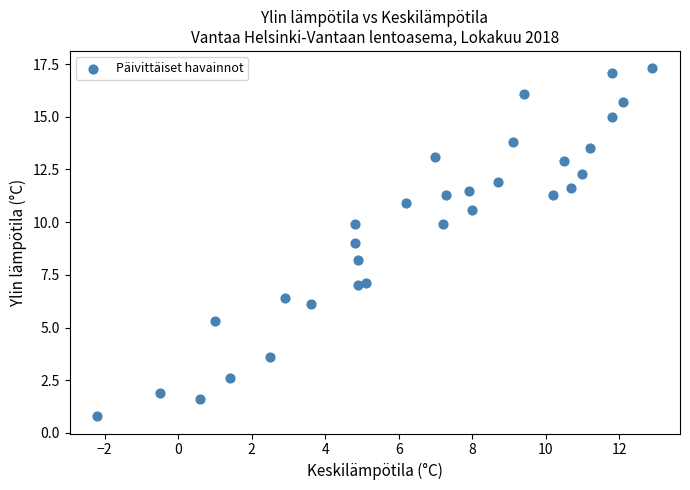

What is the range of Y values (max minus min)?

16.5